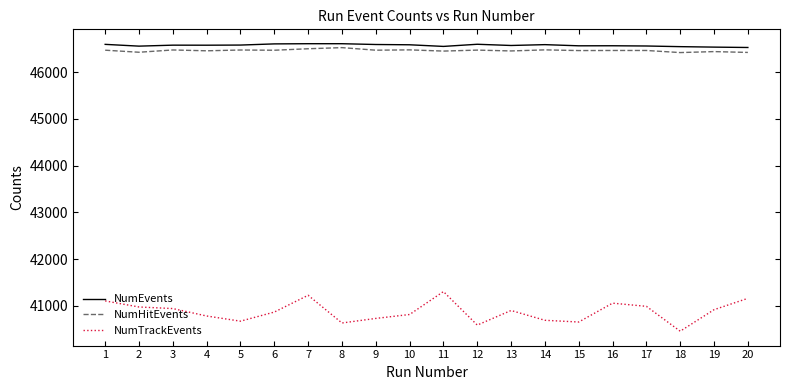

What is the approximate value of NumEvents at 11, to the nearest 10?

46560